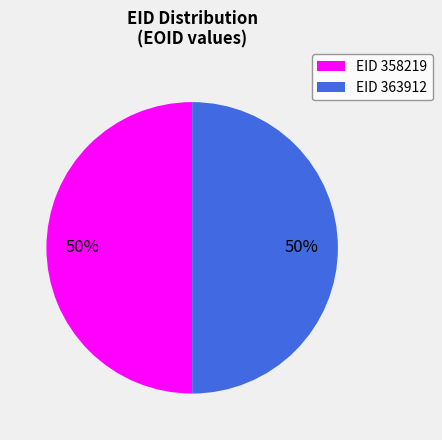

What is the ratio of the value at EID 358219 to the value at EID 363912?

1.0